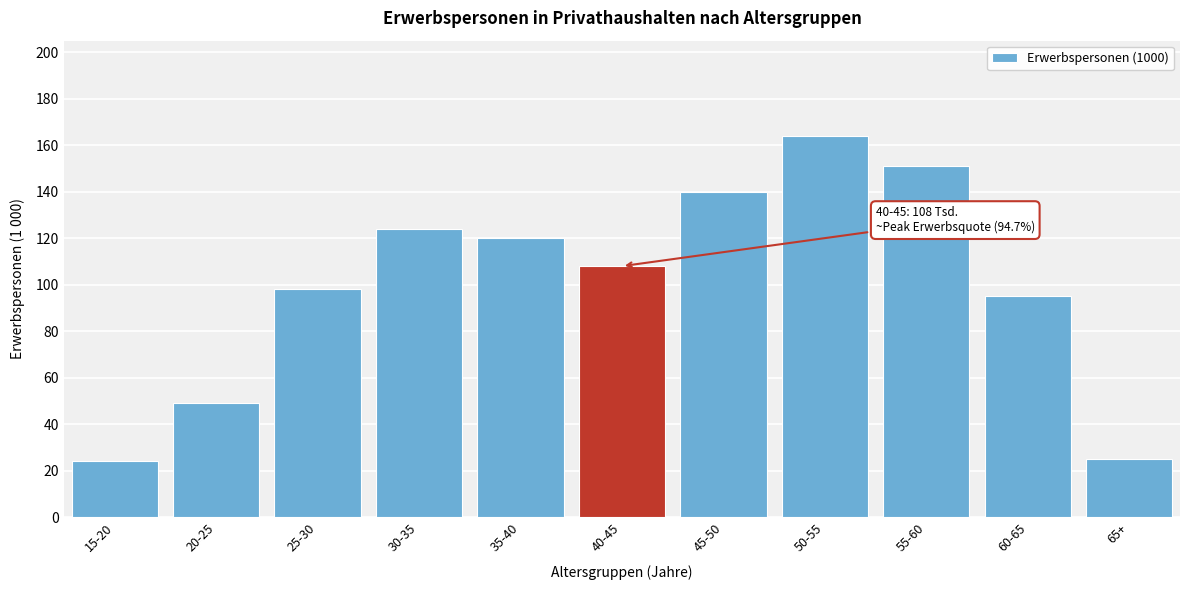

Reading left to right, list all the values displayed in this chart.

15-20=24	20-25=49	25-30=98	30-35=124	35-40=120	40-45=108	45-50=140	50-55=164	55-60=151	60-65=95	65+=25